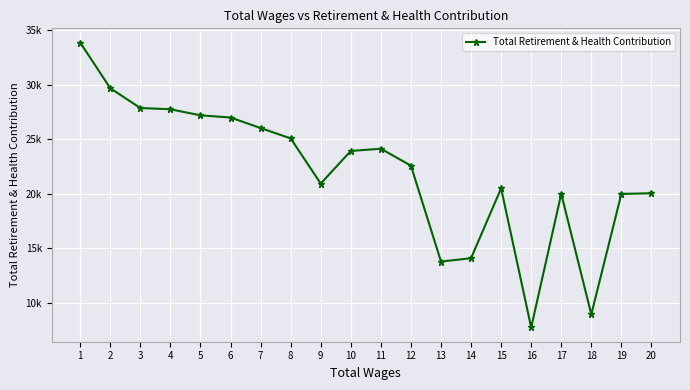

Reading left to right, list all the values displayed in this chart.

33867	29676	27860	27744	27189	26988	26021	25069	20923	23916	24122	22568	13765	14067	20487	7711	19981	8915	19974	20034